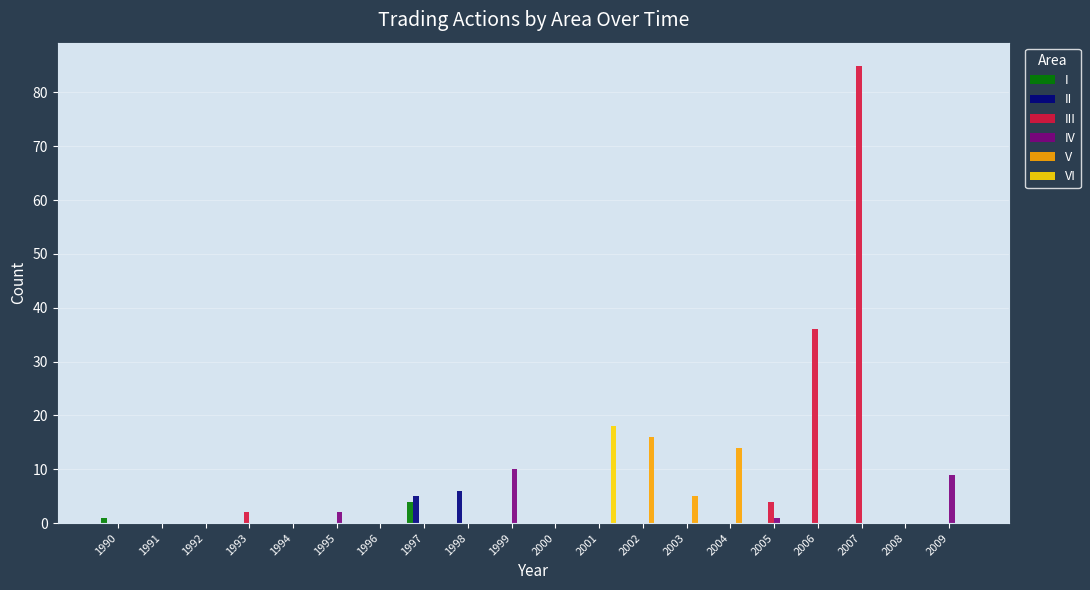

At which label does I reach its peak?

1997